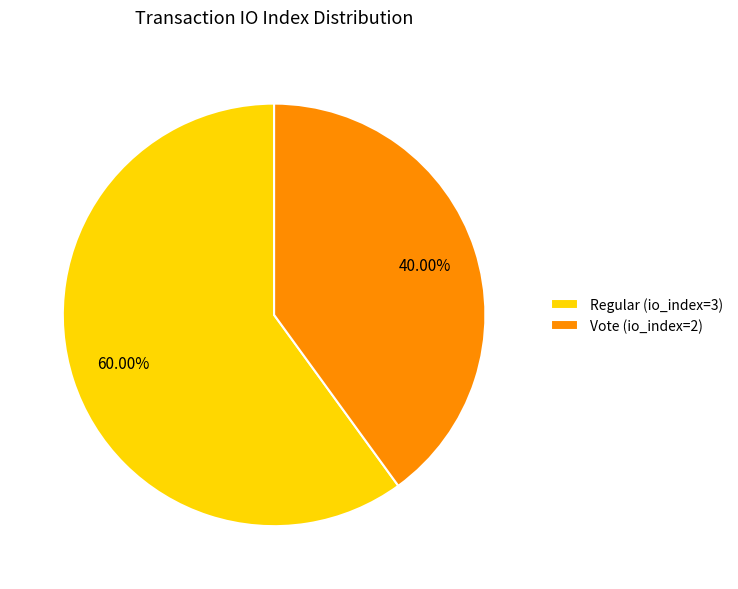

To the nearest percent, what is the combined percentage of Regular (io_index=3) and Vote (io_index=2)?

100%